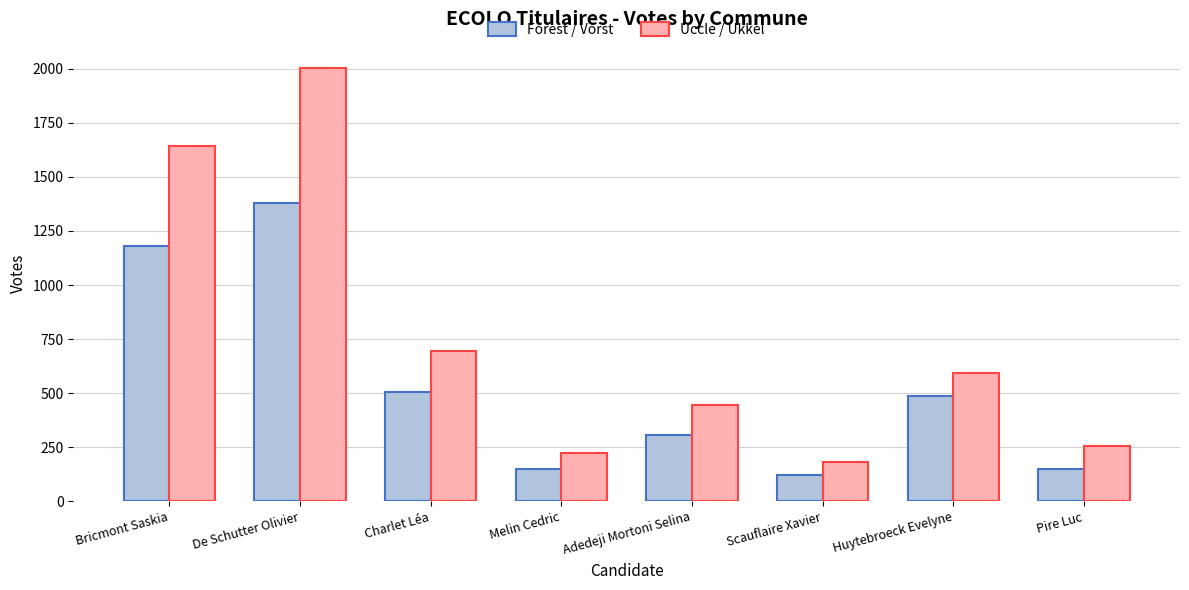

Which series has the largest total across all categories?

Uccle / Ukkel